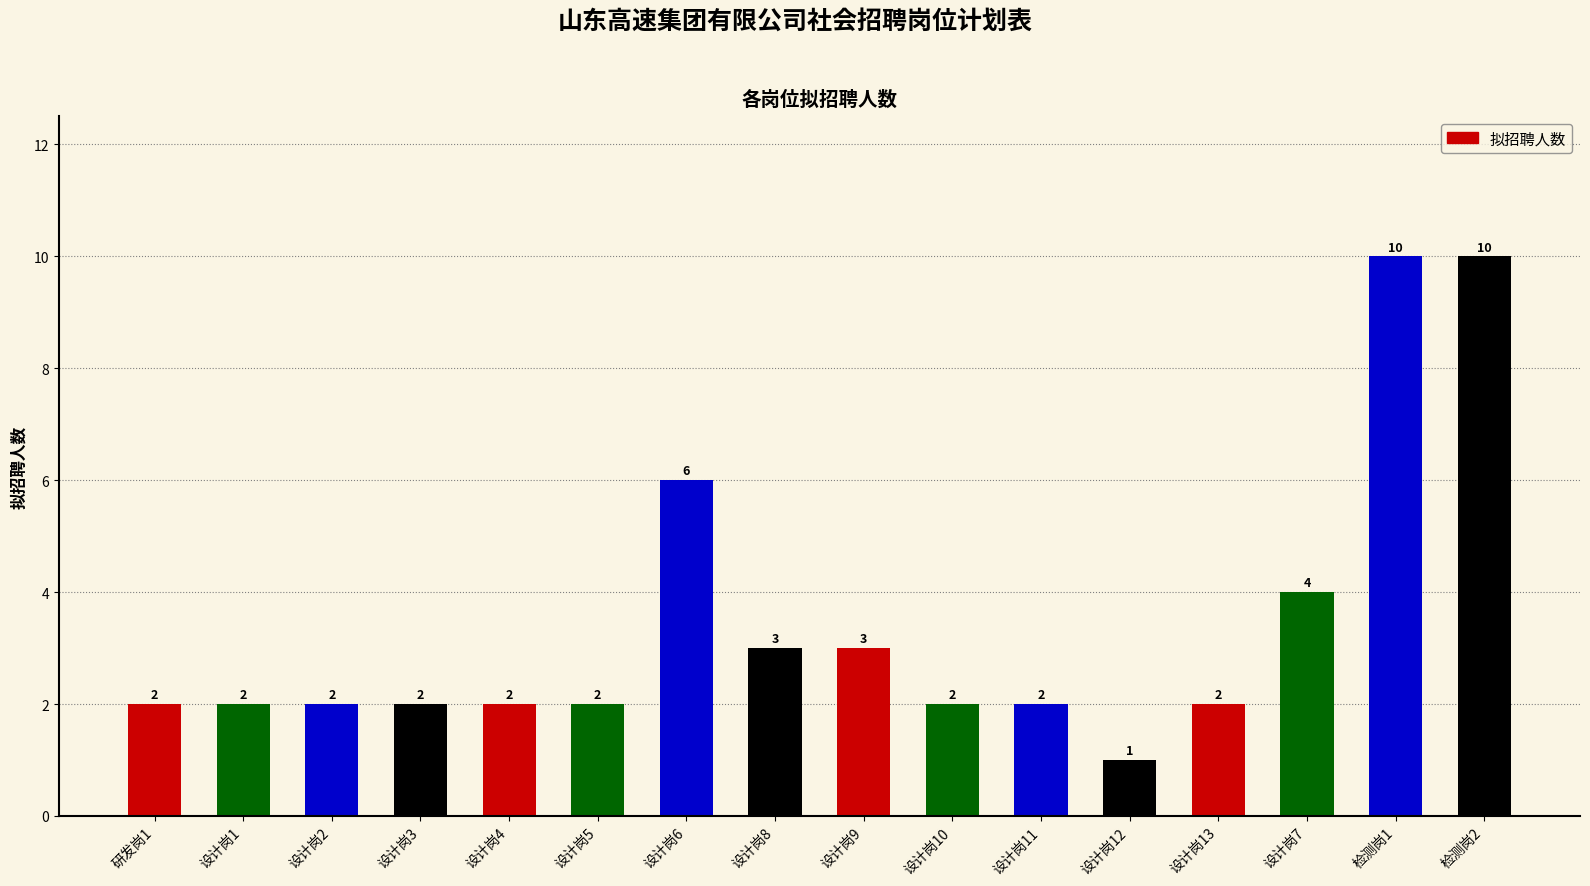

What is the difference between the values at 研发岗1 and 设计岗8?

1